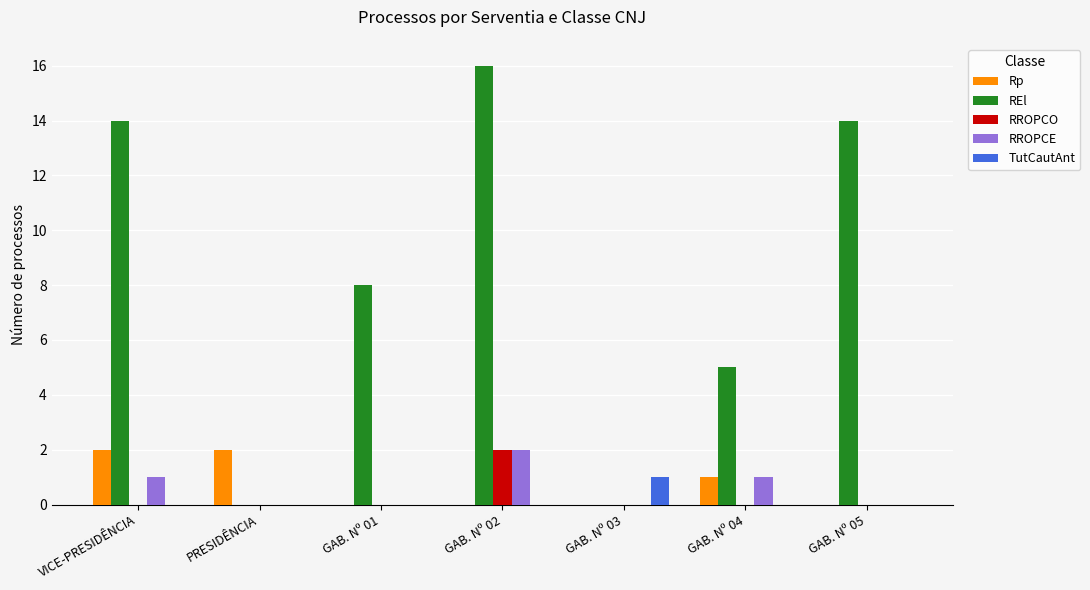

Reading left to right, what are all the values shown in this chart?

Rp: 2	2	0	0	0	1	0
REl: 14	0	8	16	0	5	14
RROPCO: 0	0	0	2	0	0	0
RROPCE: 1	0	0	2	0	1	0
TutCautAnt: 0	0	0	0	1	0	0